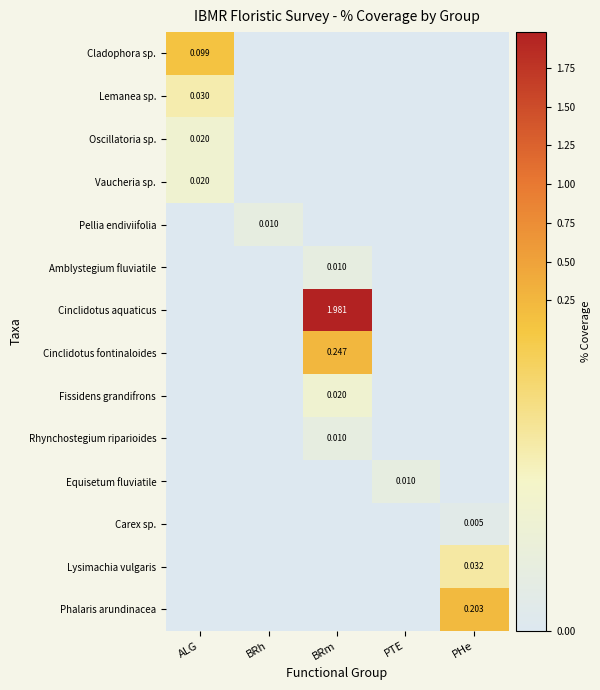

What is the total value across all series at BRm?

2.3